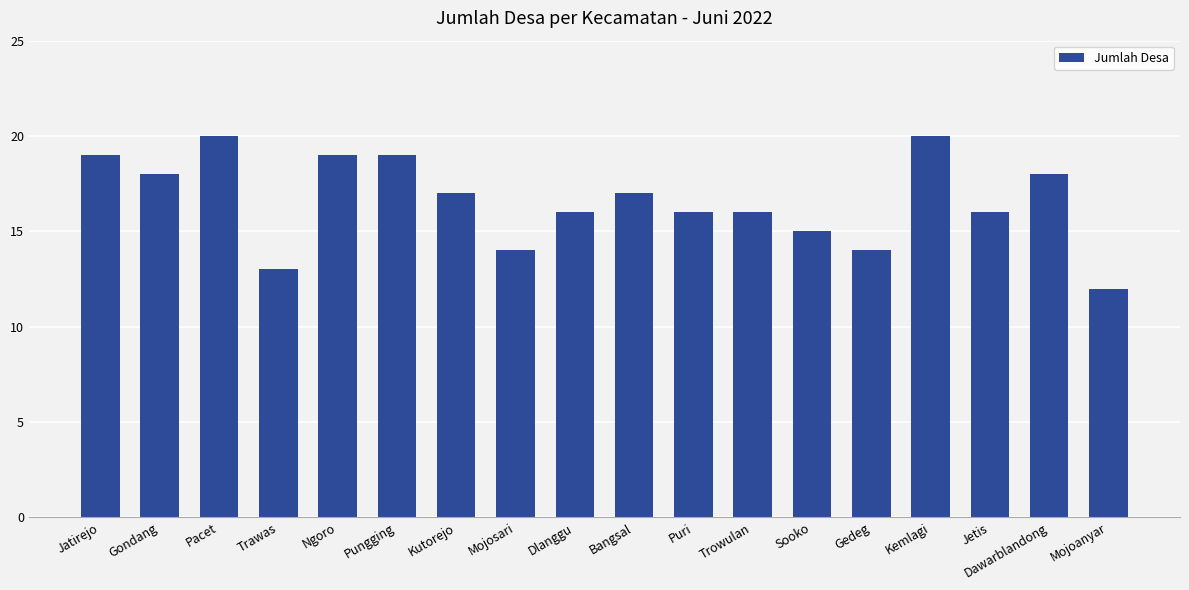

What is the average value?

17